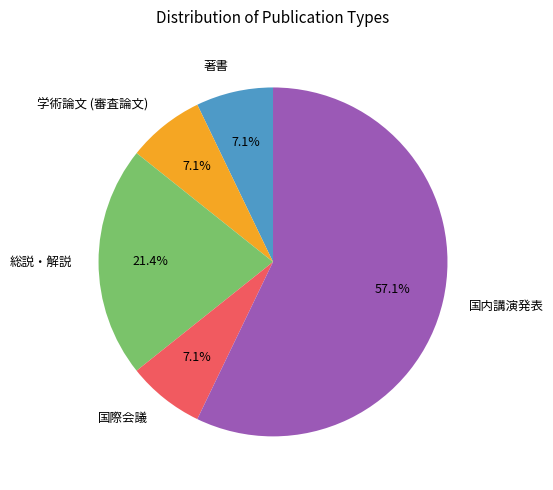

The 著書 slice represents 1% of the pie. True or false?

False